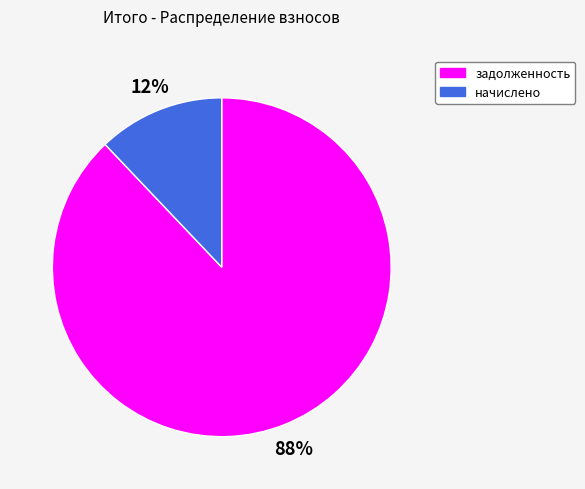

Do задолженность and начислено together represent more than half of the pie?

Yes